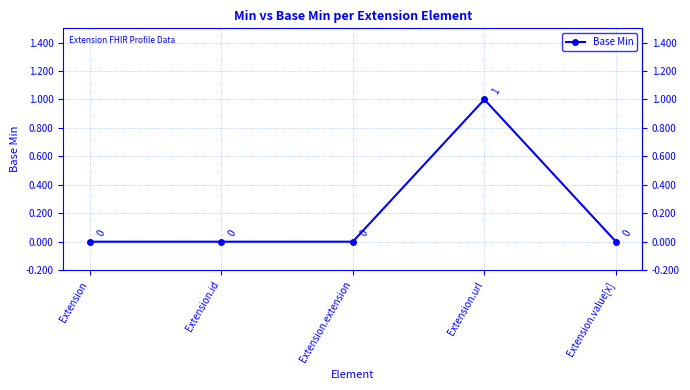

How many lines are shown in the chart?

1